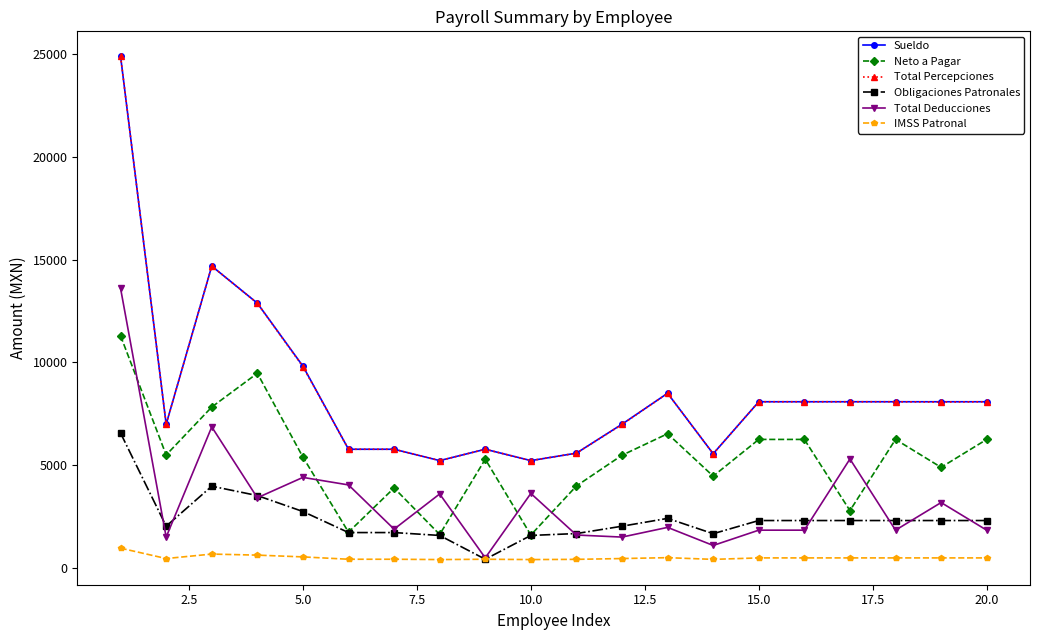

How many data points in Obligaciones Patronales are above 2303?

11